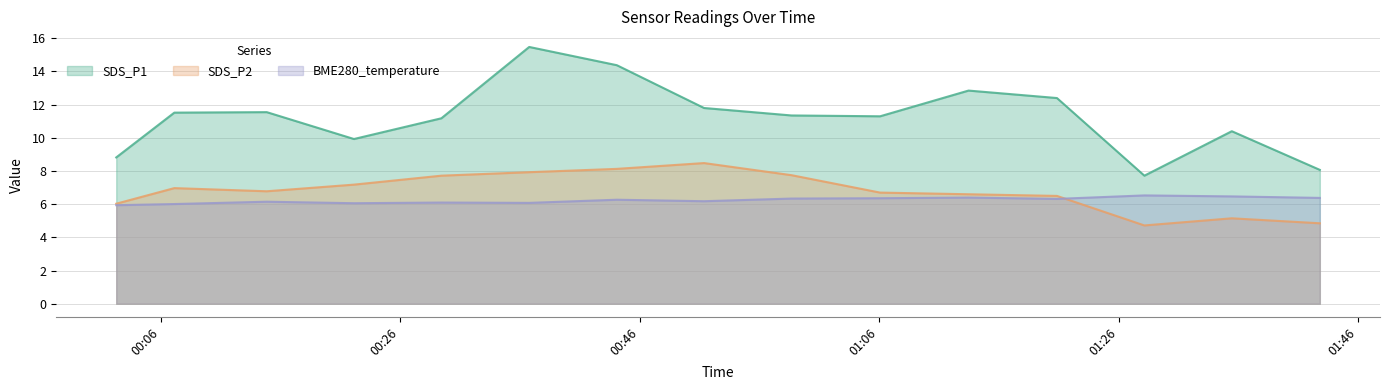

How many data points in BME280_temperature are less than 6?

1